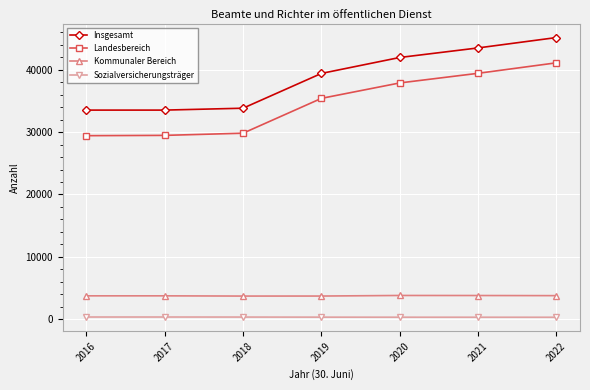

List the series in order of their peak value, highest first.

Insgesamt, Landesbereich, Kommunaler Bereich, Sozialversicherungsträger